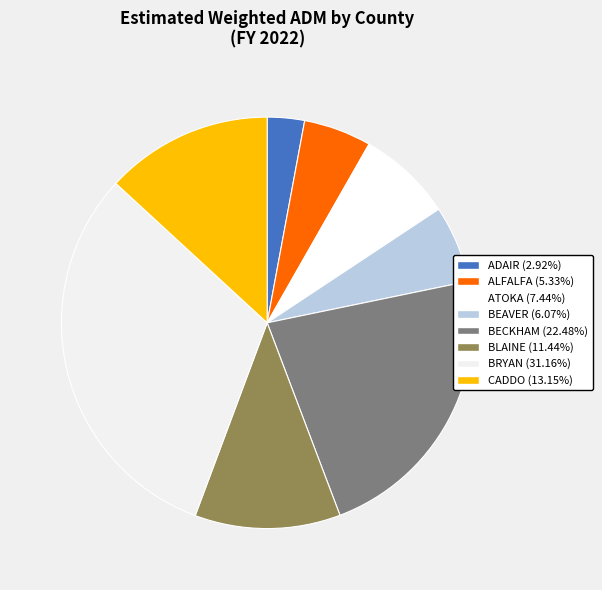

Count the number of slices in the pie.

8